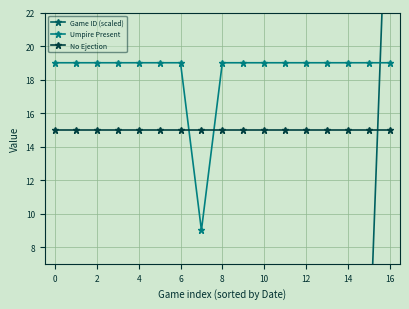

After their last crossing, which series has the higher values: Umpire Present or No Ejection?

Umpire Present